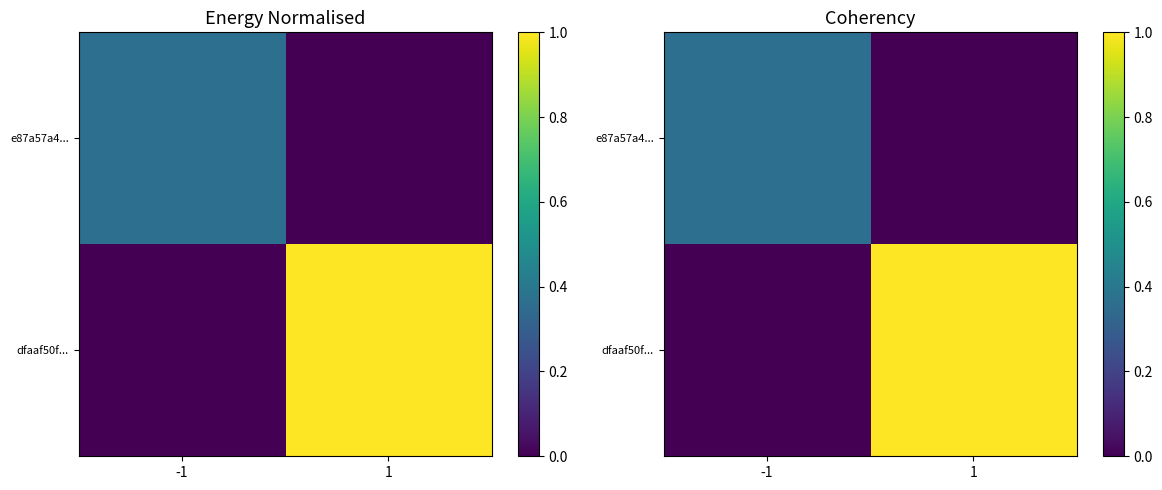

Which series has the largest range (max minus min)?

dfaaf50f...